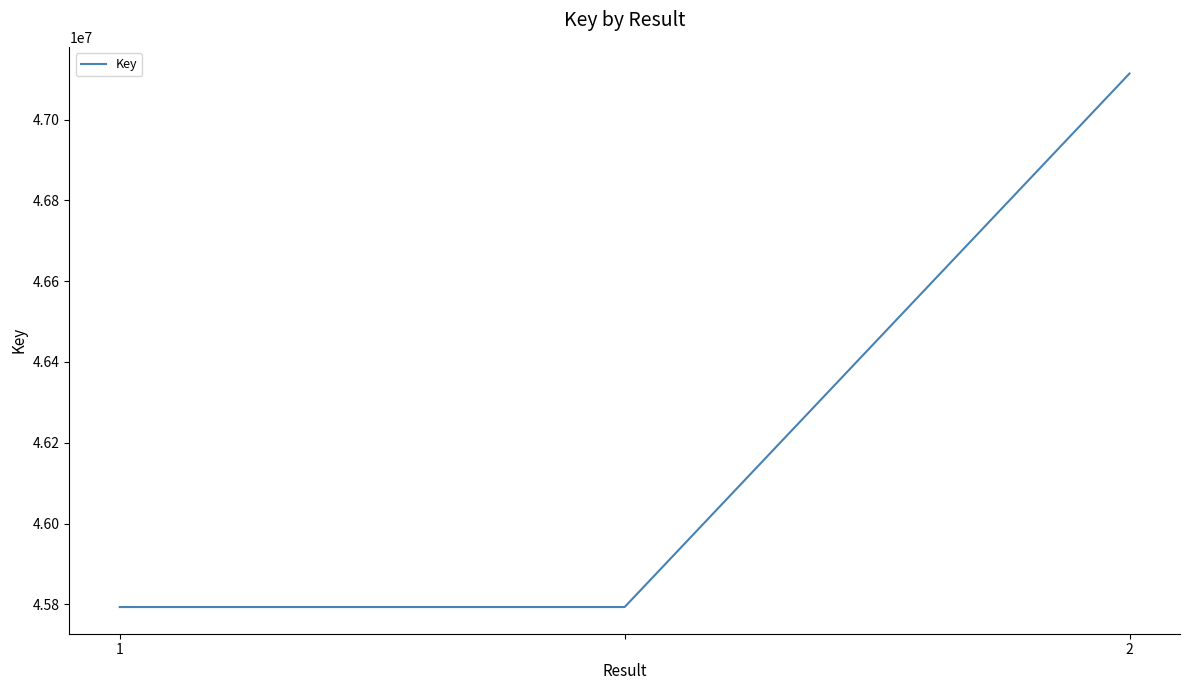

What is the difference between the maximum and minimum values?

1320690